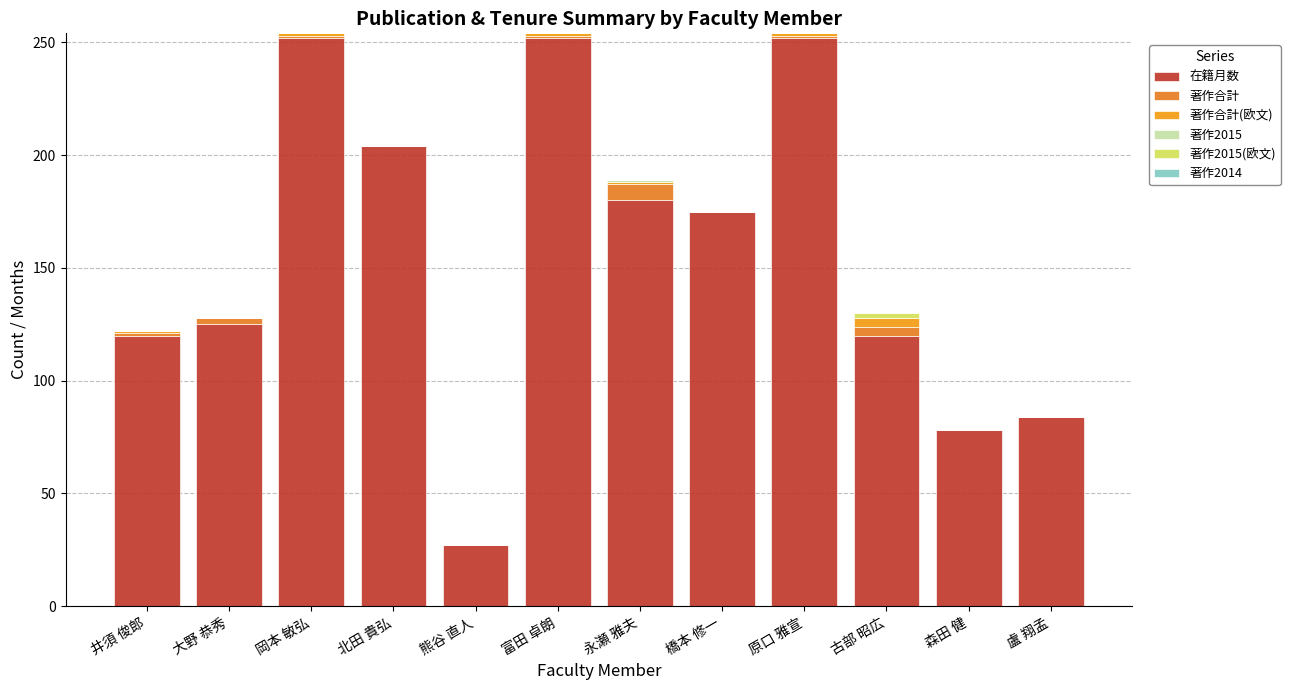

The value of 在籍月数 at 井須 俊郎 is 120. True or false?

True